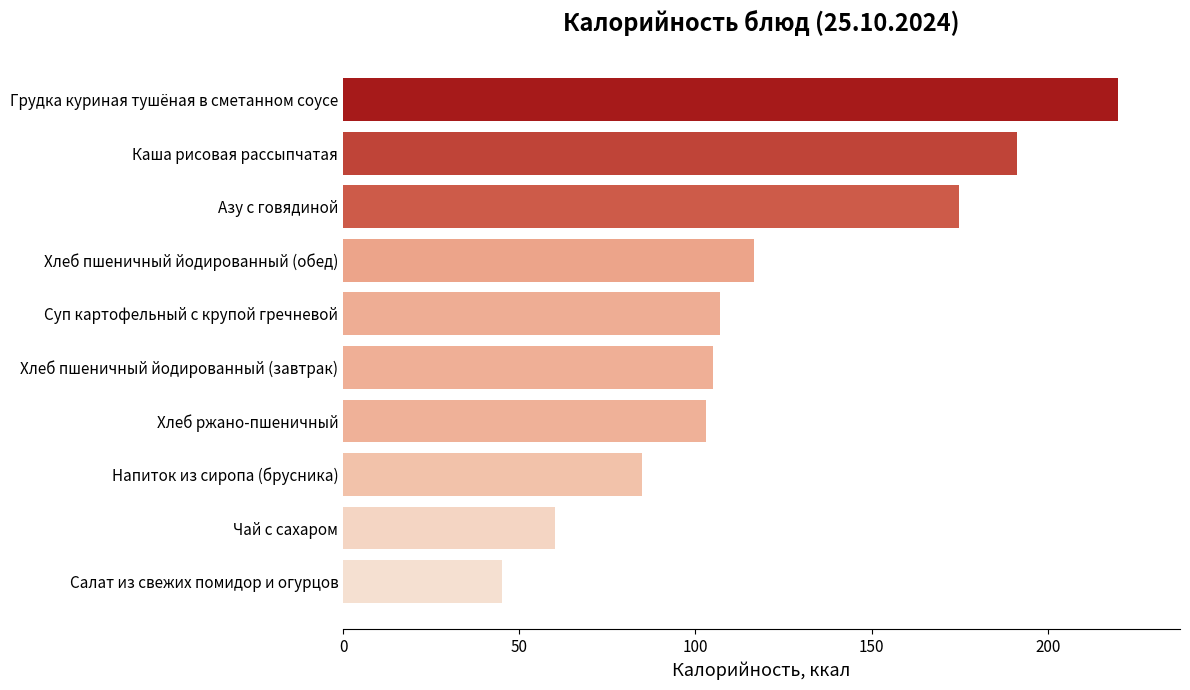

What is the sum of all values?

1207.0